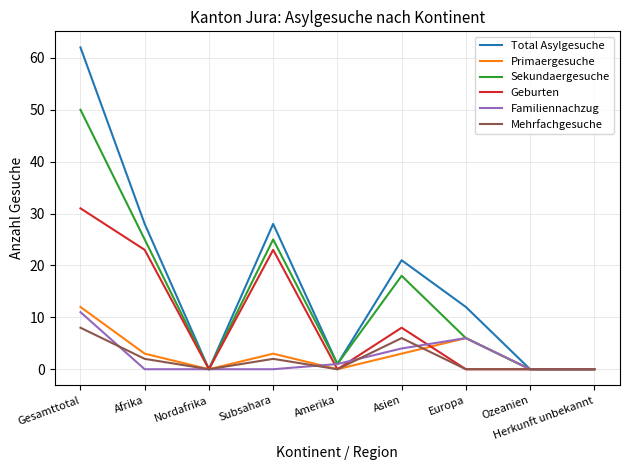

Which label corresponds to the largest value in the chart?

Gesamttotal